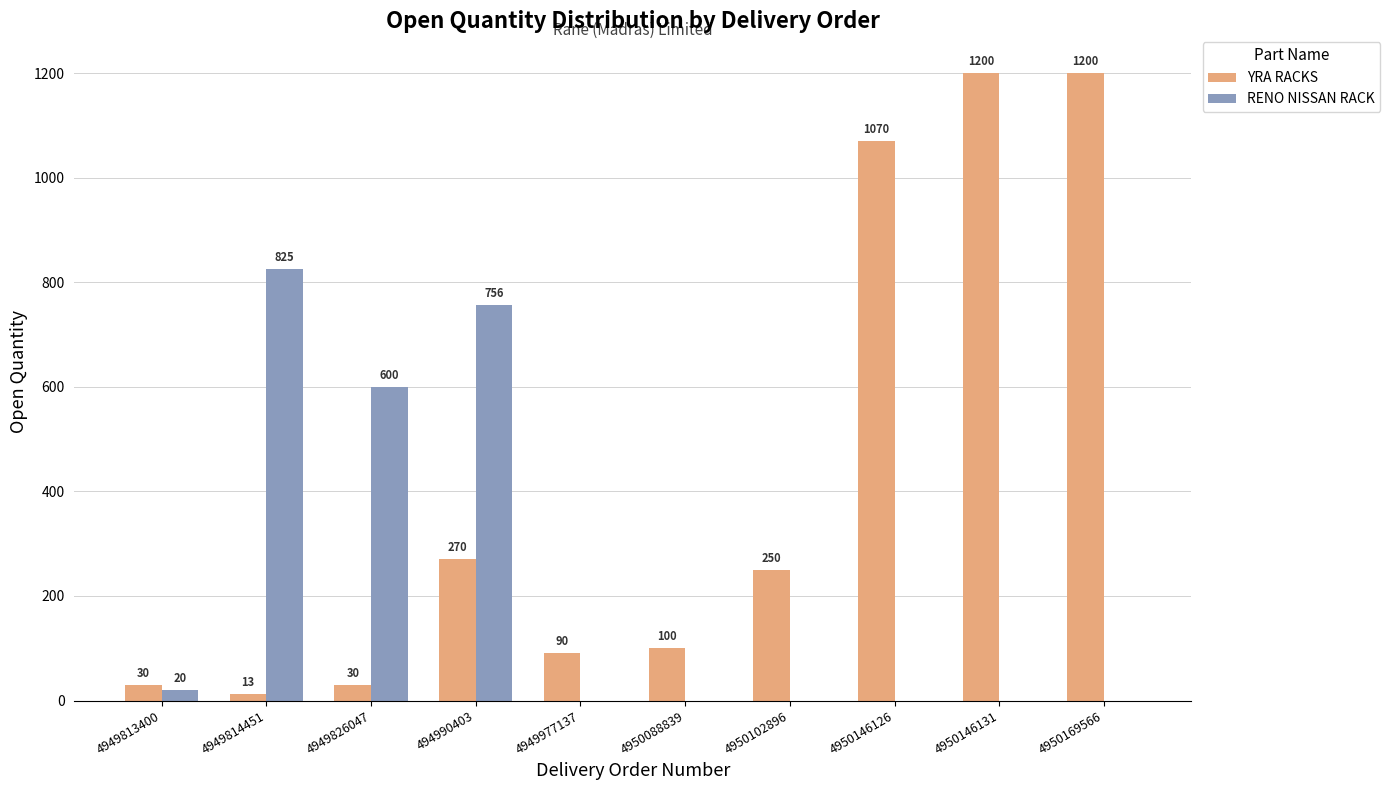

Which series has the largest total across all categories?

YRA RACKS